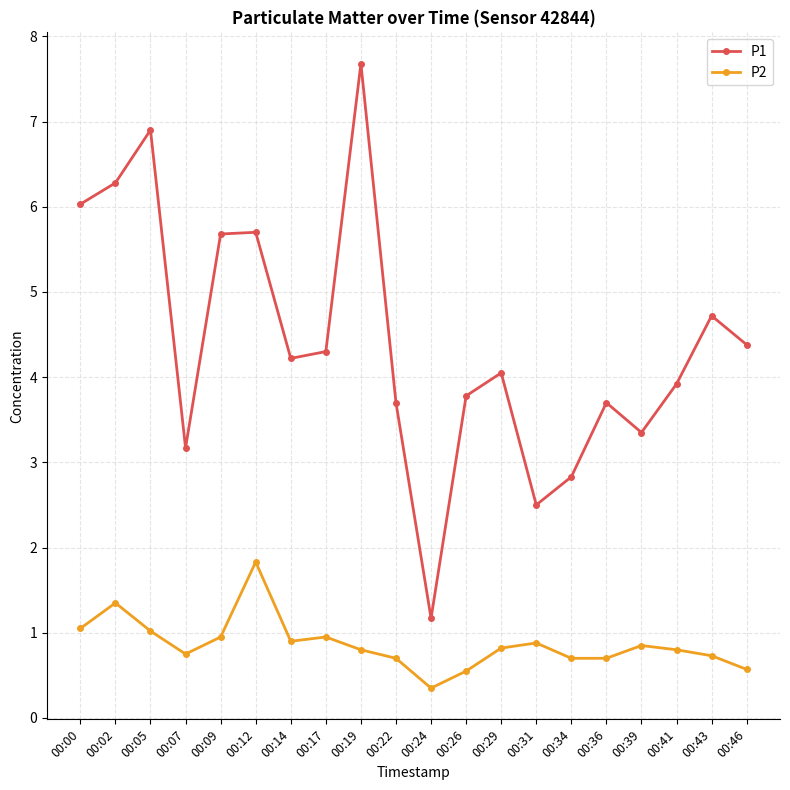

What is the spread (max minus min) of values at 00:39?

2.5